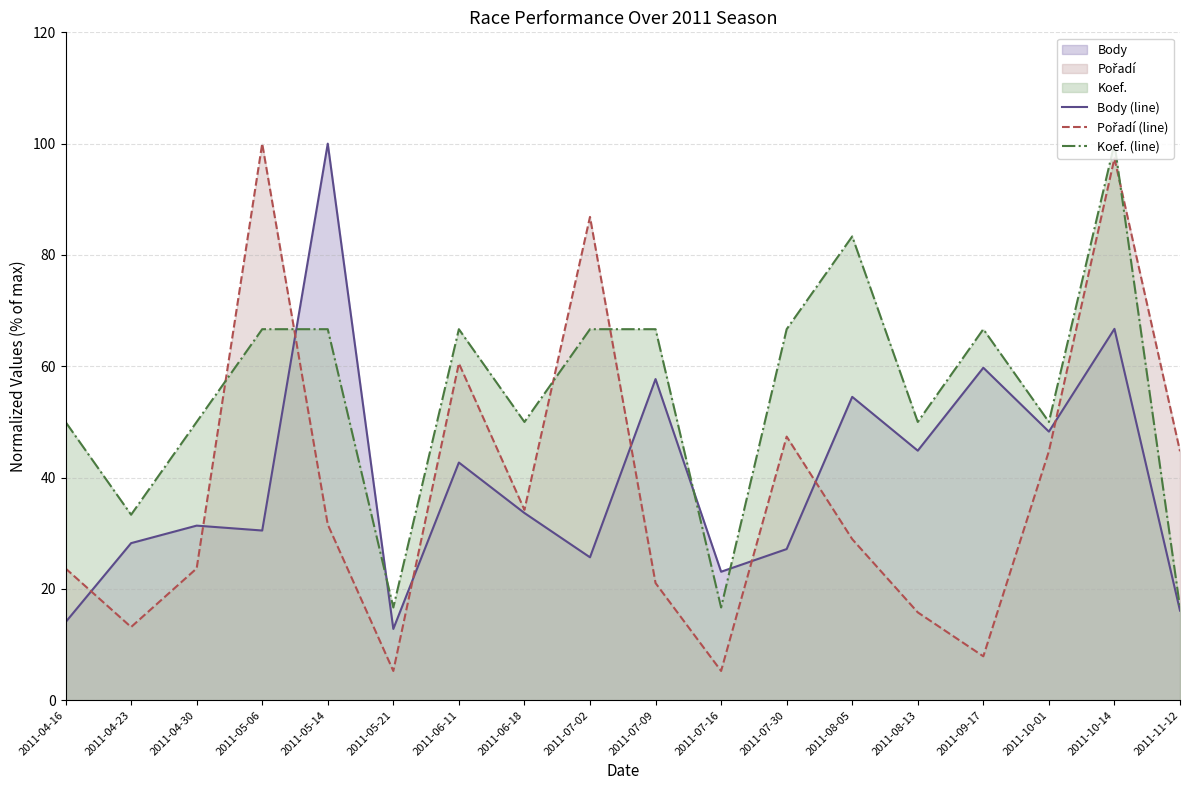

Does the chart have visible grid lines?

Yes